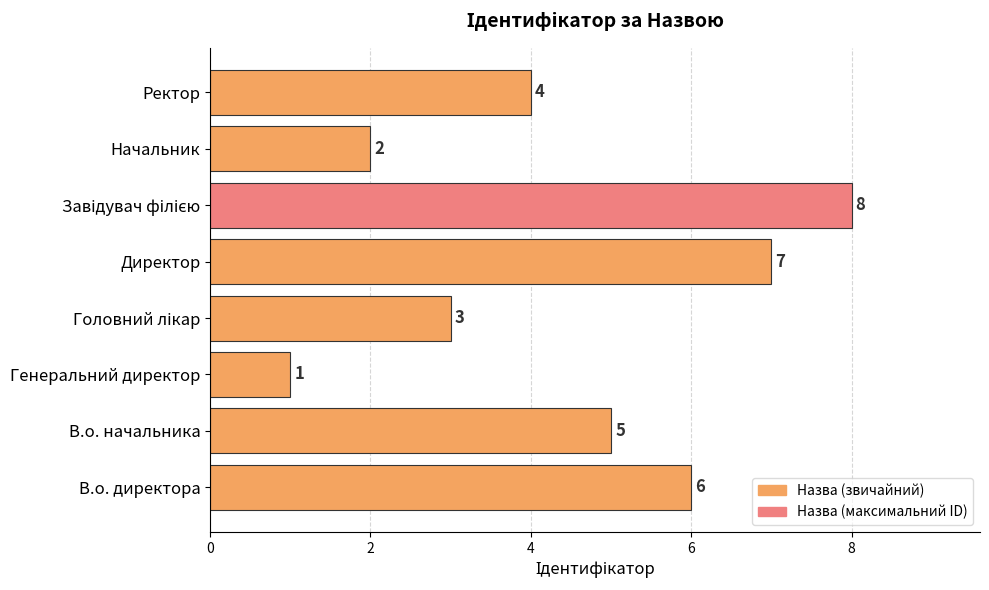

How many distinct data groups are displayed?

1